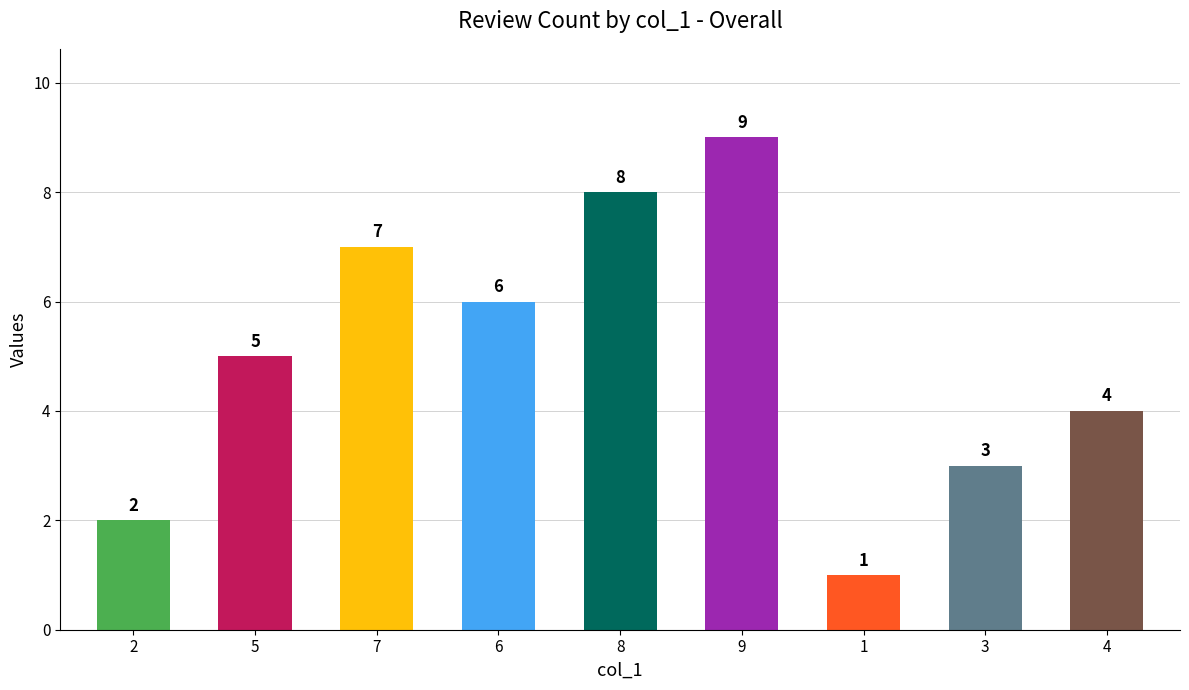

How many series are shown in this chart?

1